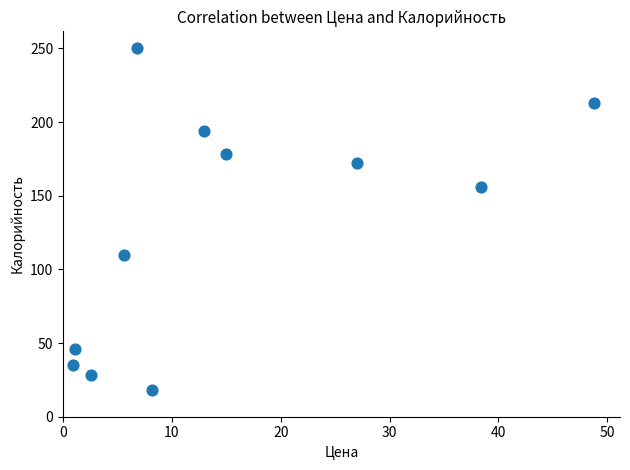

What is the average Y value?

127